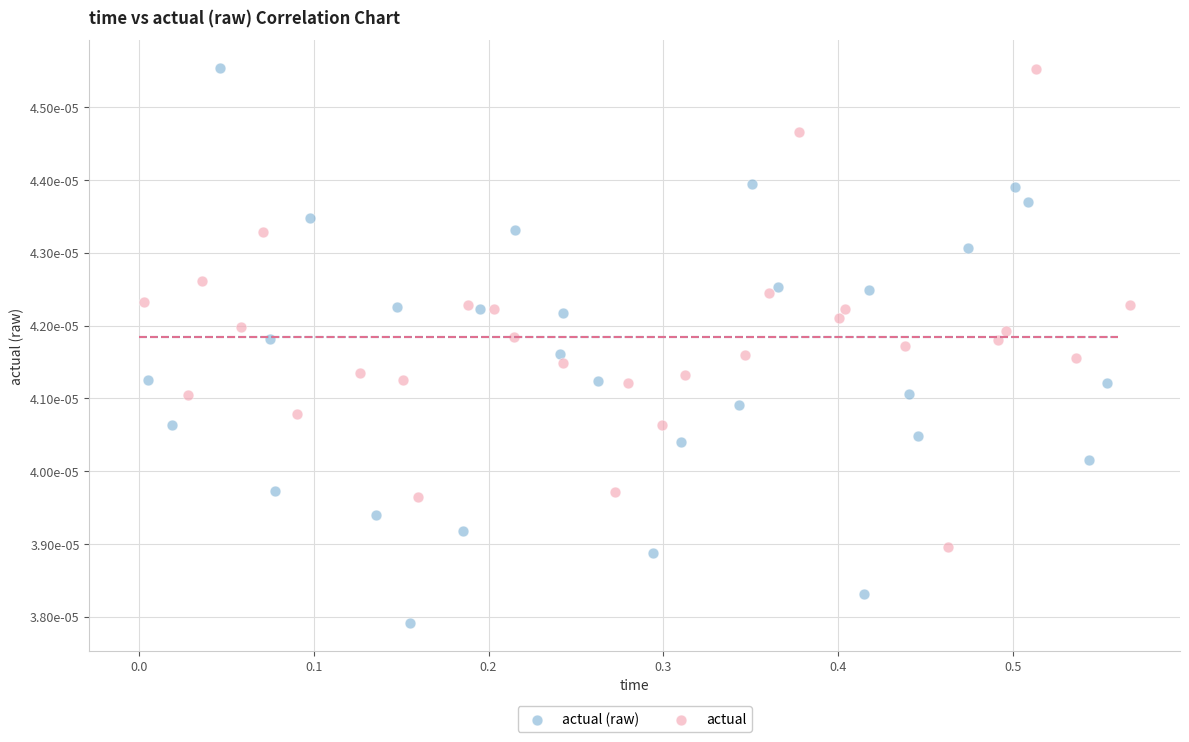

What are all the series names shown in the legend?

actual (raw), actual